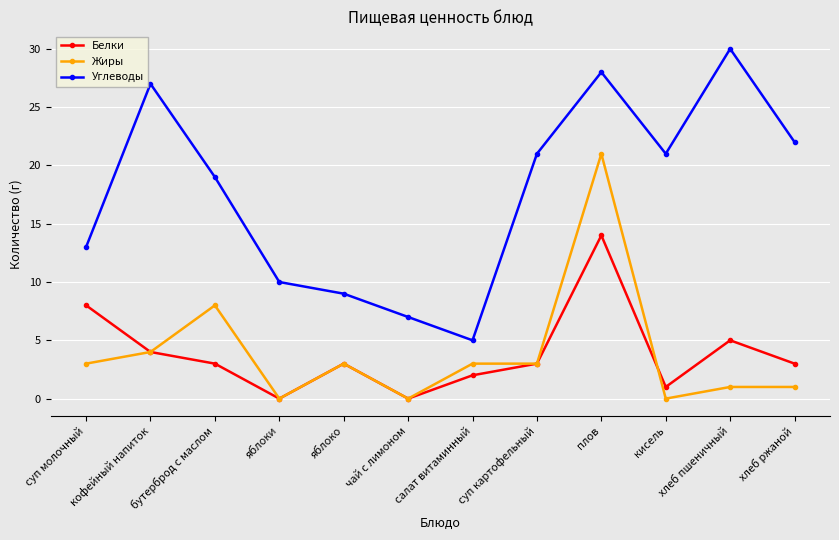

Reading right to left, extract all data points from this chart.

Белки: хлеб ржаной=3	хлеб пшеничный=5	кисель=1	плов=14	суп картофельный=3	салат витаминный=2	чай с лимоном=0	яблоко=3	яблоки=0	бутерброд с маслом=3	кофейный напиток=4	суп молочный=8
Жиры: хлеб ржаной=1	хлеб пшеничный=1	кисель=0	плов=21	суп картофельный=3	салат витаминный=3	чай с лимоном=0	яблоко=3	яблоки=0	бутерброд с маслом=8	кофейный напиток=4	суп молочный=3
Углеводы: хлеб ржаной=22	хлеб пшеничный=30	кисель=21	плов=28	суп картофельный=21	салат витаминный=5	чай с лимоном=7	яблоко=9	яблоки=10	бутерброд с маслом=19	кофейный напиток=27	суп молочный=13